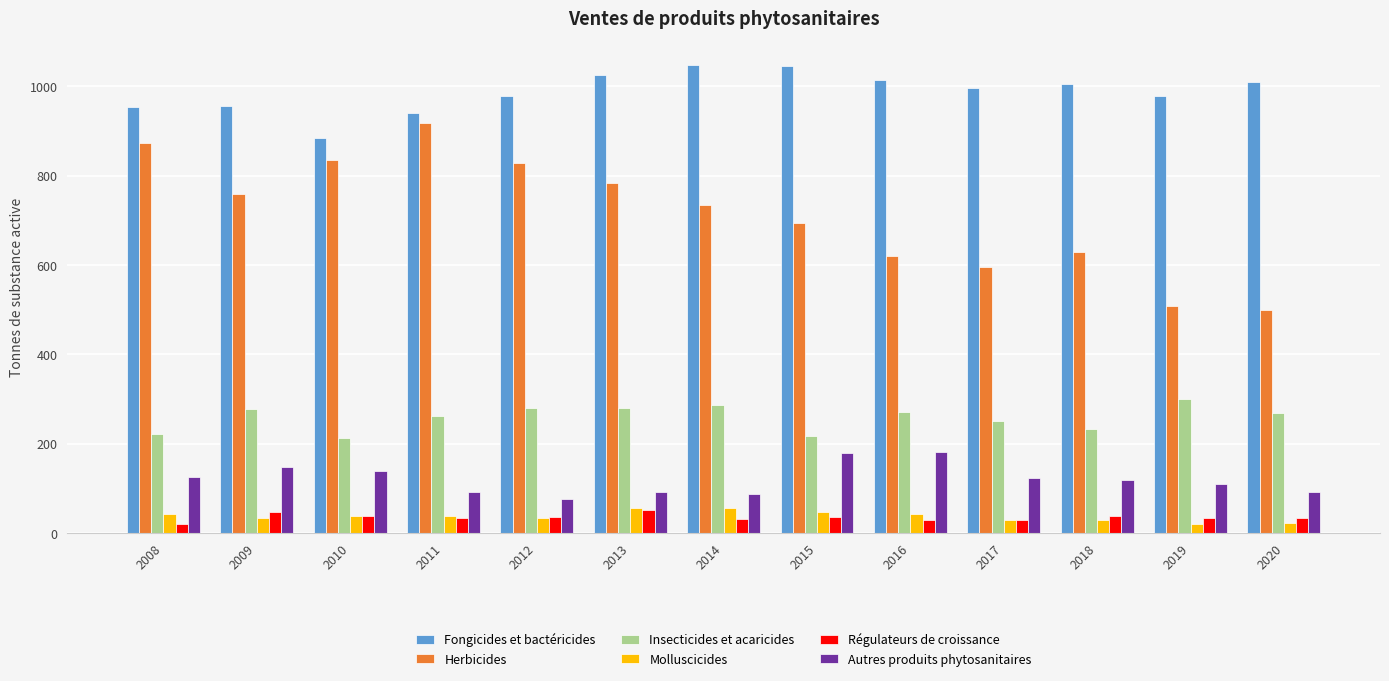

What is the lowest value of the Autres produits phytosanitaires series?

75.1